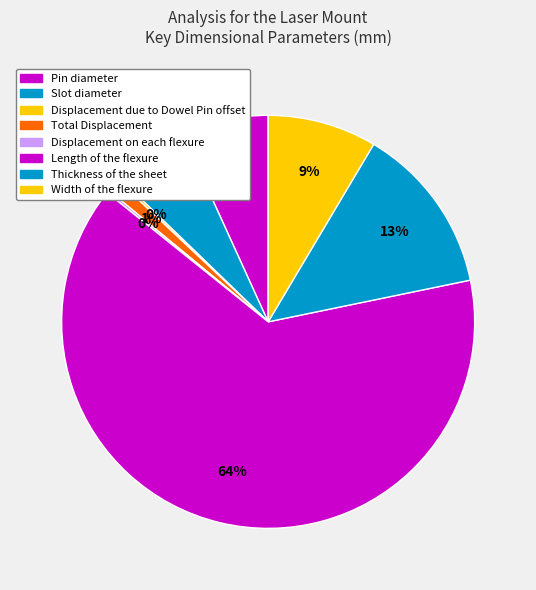

Is there a majority slice in this chart?

Yes